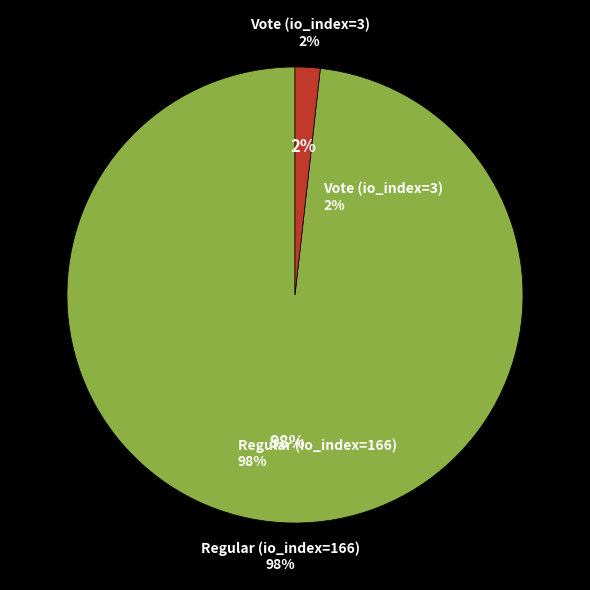

To the nearest percent, what is the difference between the largest and smallest slice percentages?

96%